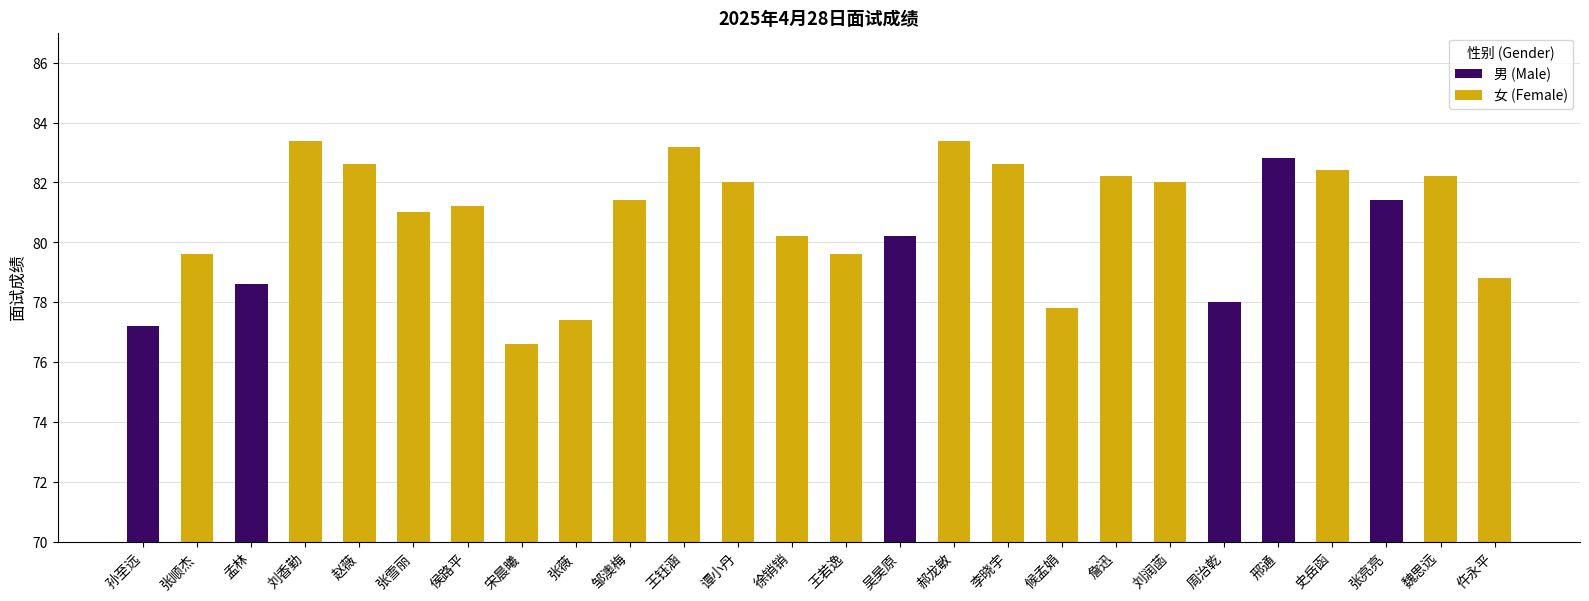

How many data points are less than 81?

11